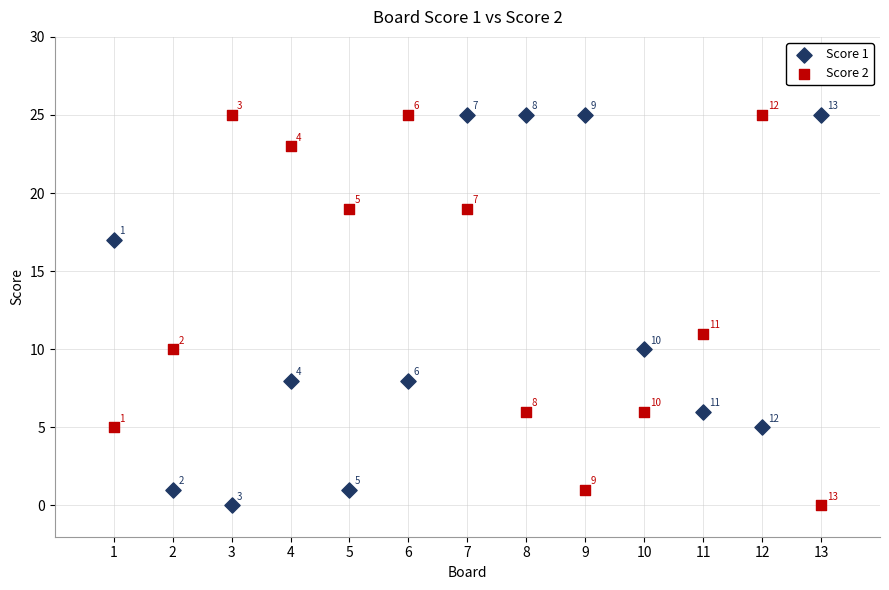

What is the X range (max minus min) for the scatter plot?

12